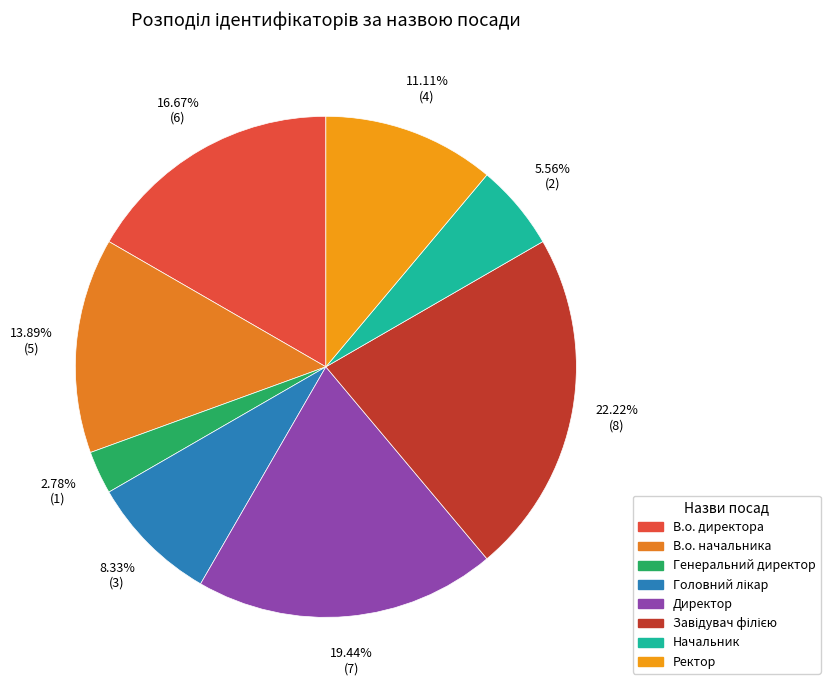

Combined, what portion of the pie is Ректор and Начальник?

16.7%